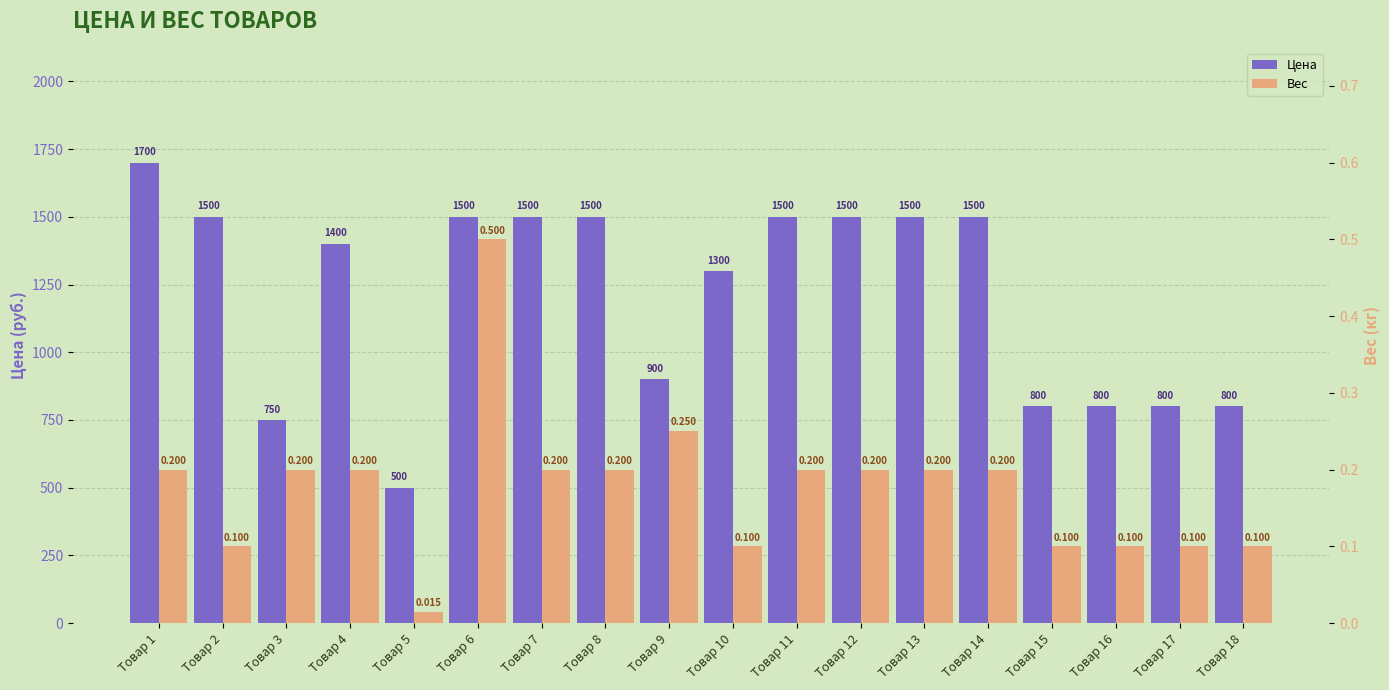

Is the value of Цена at Товар 18 greater than the value of Вес at Товар 3?

Yes